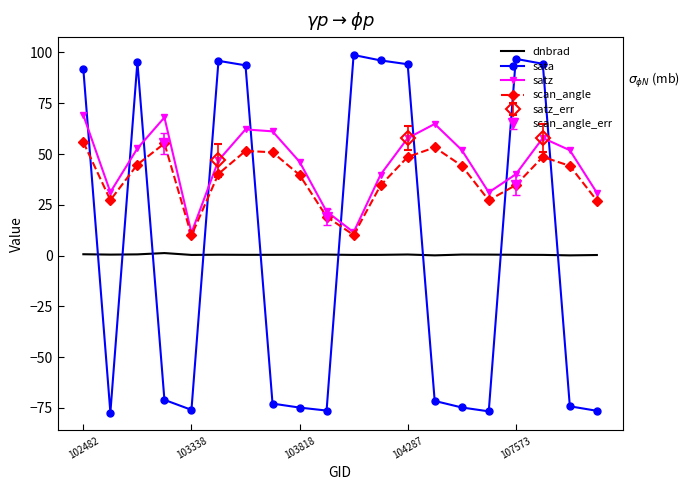

What is the difference between the maximum and minimum values in the dnbrad series?

1.1